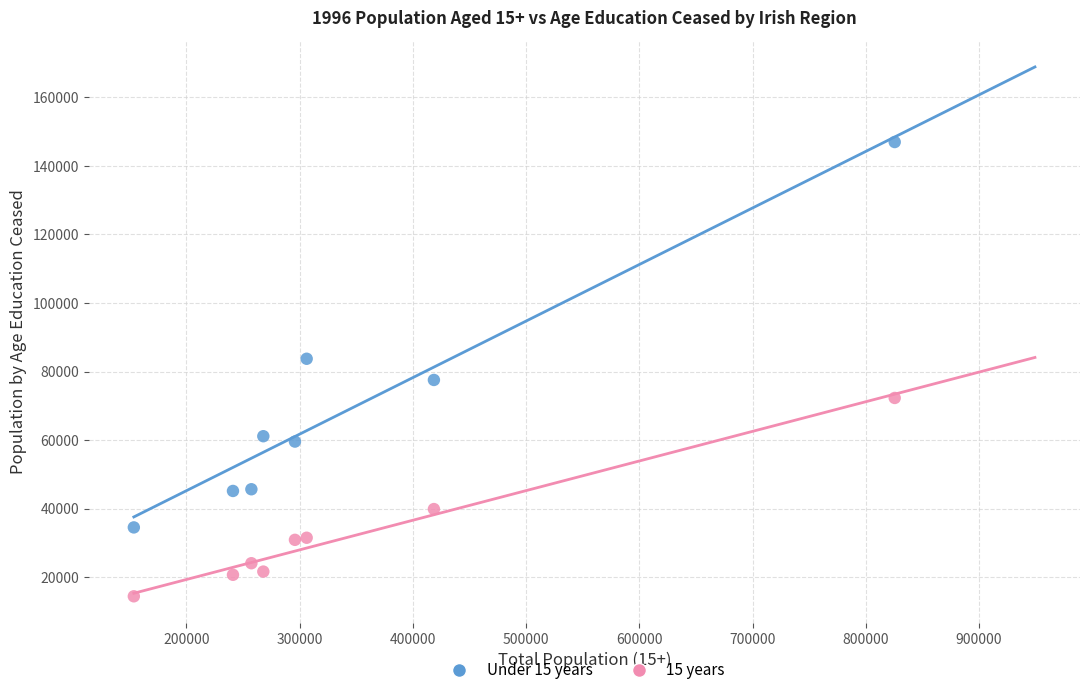

Which series contains the lowest Y value?

15 years